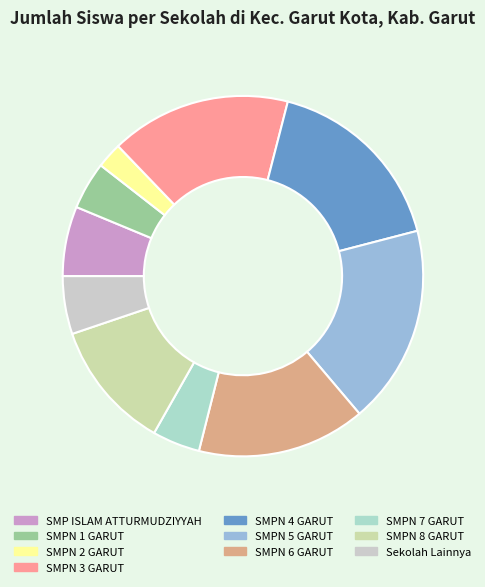

The SMPN 7 GARUT slice represents 4% of the pie. True or false?

True